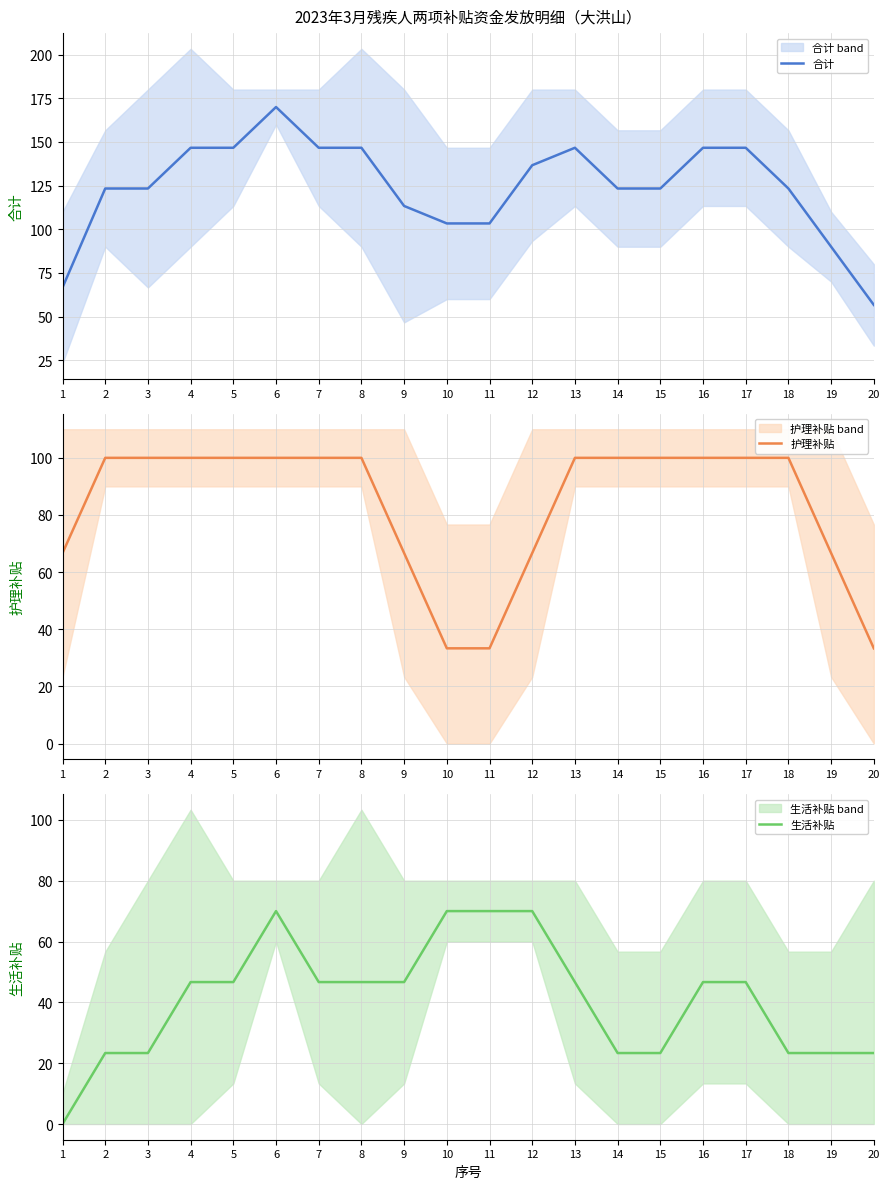

Which label corresponds to the smallest value in the chart?

1